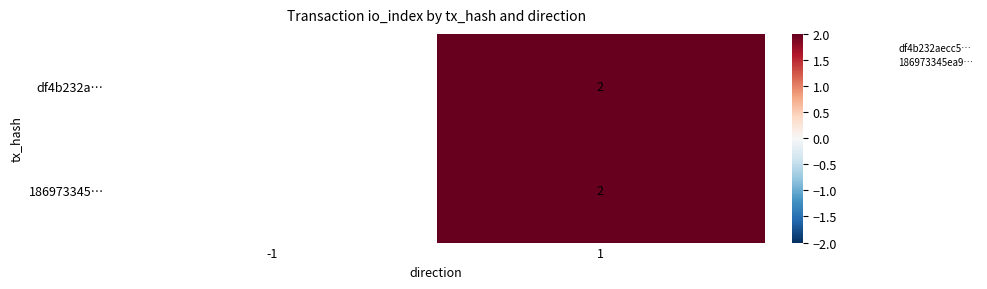

True or false: df4b232a… has a value of 2.0 at 1.

True